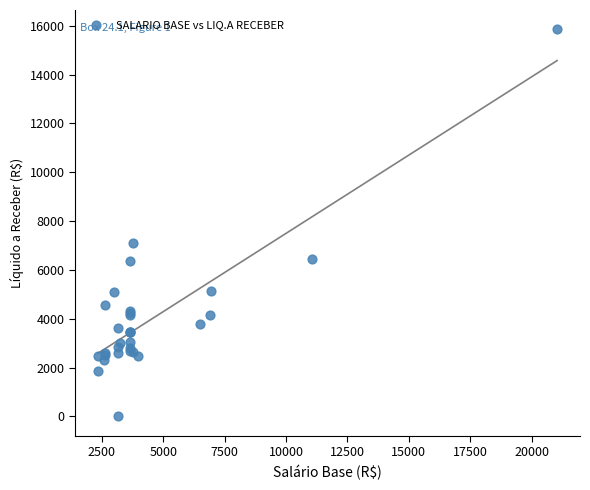

What Y value in the scatter plot is closest to 7926?

7102.6